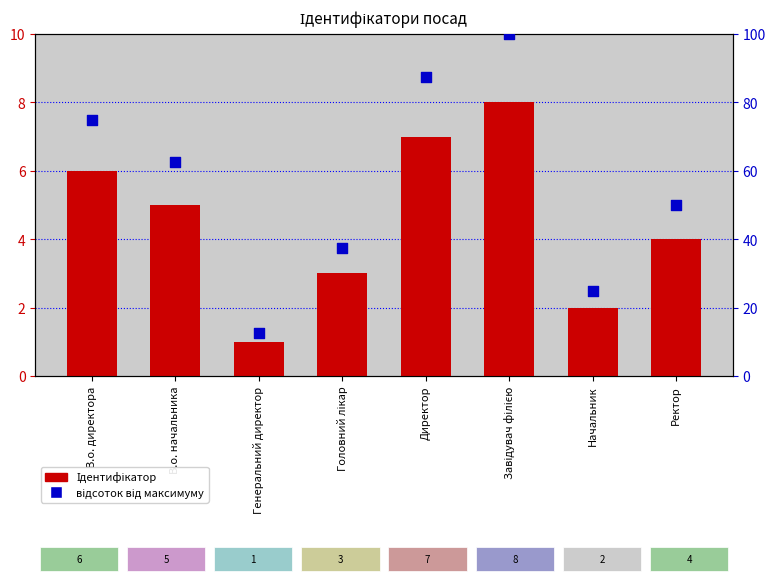

Which series reaches the minimum Y coordinate?

Ідентифікатор